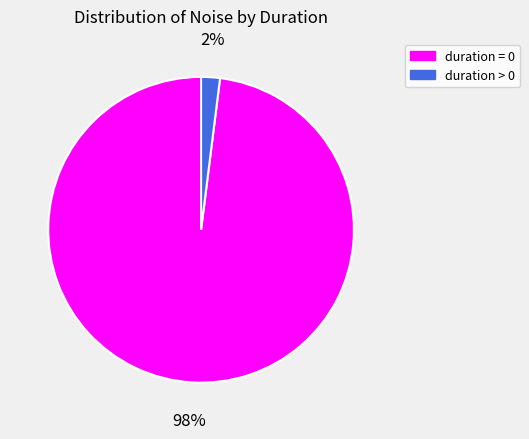

To the nearest percent, what is the average slice percentage?

50%